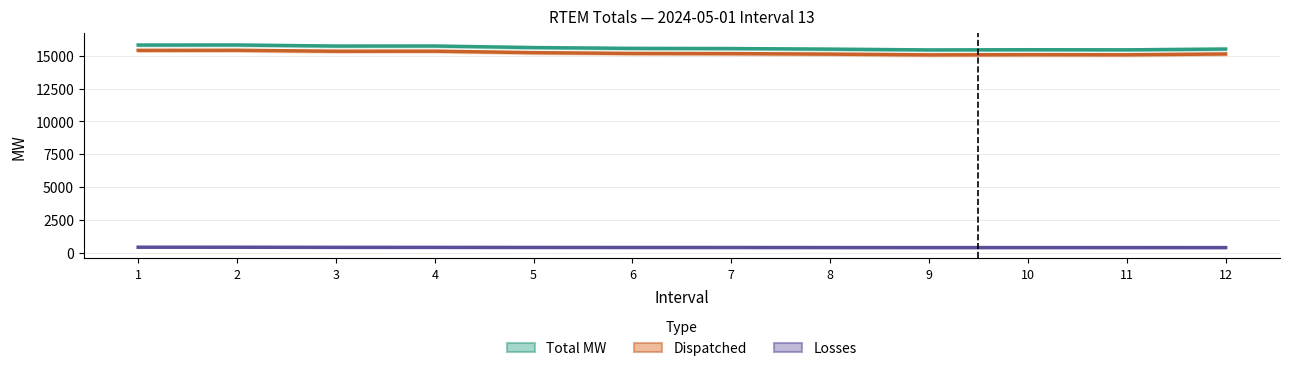

Reading right to left, transcribe all the data shown in this chart.

Total MW: 12=15508.4	11=15447.8	10=15456.8	9=15440.8	8=15501.0	7=15544.5	6=15558.5	5=15619.8	4=15738.8	3=15736.0	2=15817.5	1=15813.1
Dispatched: 12=15133.3	11=15071.2	10=15079.2	9=15064.3	8=15121.1	7=15159.8	6=15172.3	5=15231.2	4=15345.9	3=15340.2	2=15412.6	1=15407.5
Losses: 12=375.1	11=376.6	10=377.6	9=376.5	8=379.9	7=384.7	6=386.2	5=388.7	4=393.0	3=395.8	2=404.9	1=405.7